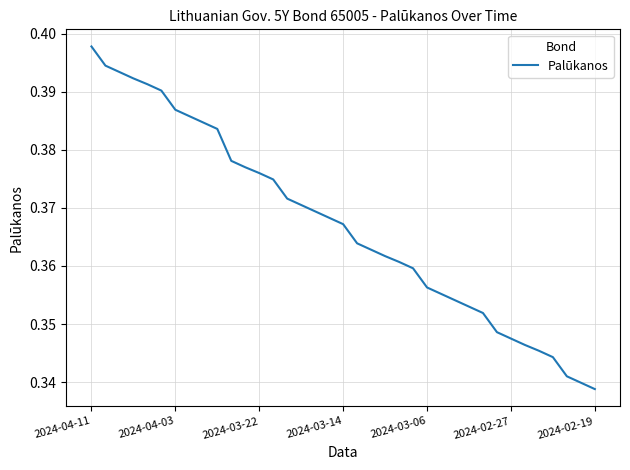

At which category does the chart reach its peak across all series?

2024-04-11